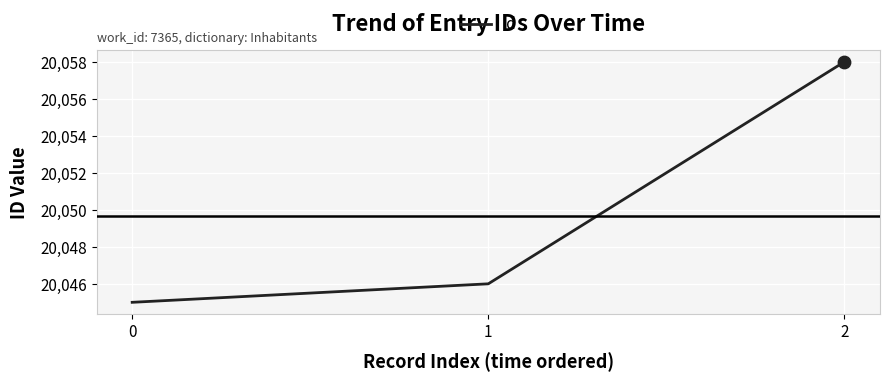

Approximately how many times larger is the value at 2 compared to 1?

1.0